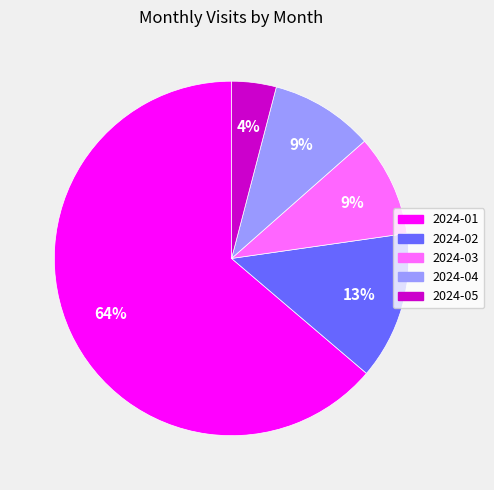

To the nearest percent, what is the average slice percentage?

20%